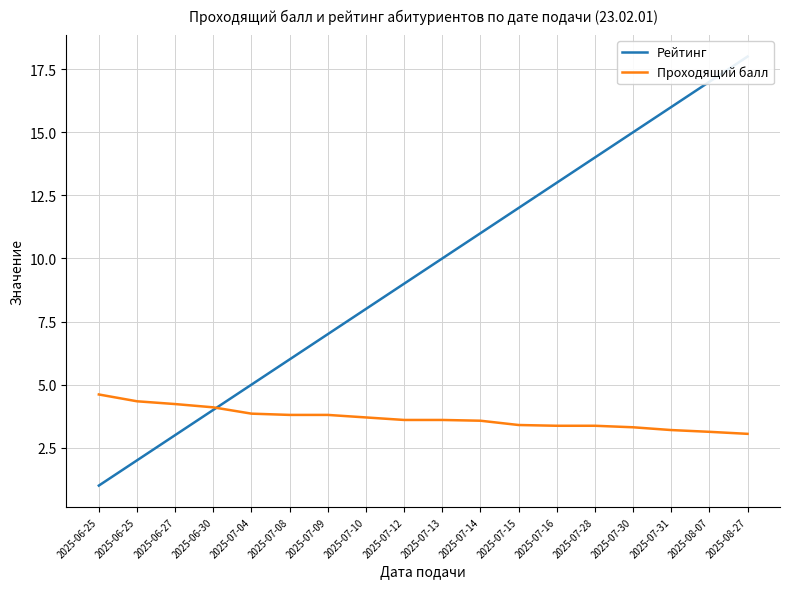

What is the value of the Рейтинг point at the 14th from the left?

14.0